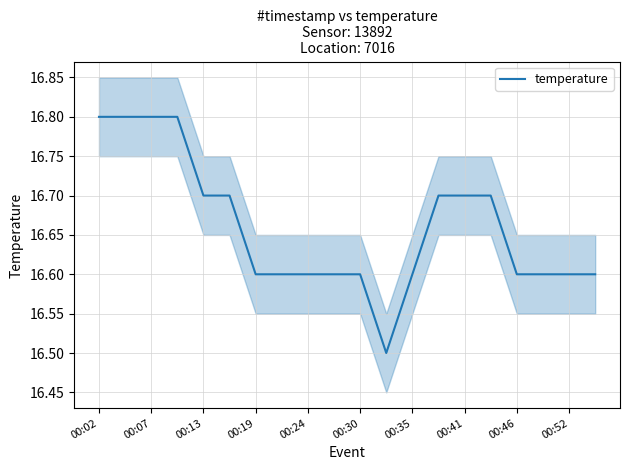

What is the value of the 20th point from the left?

16.6